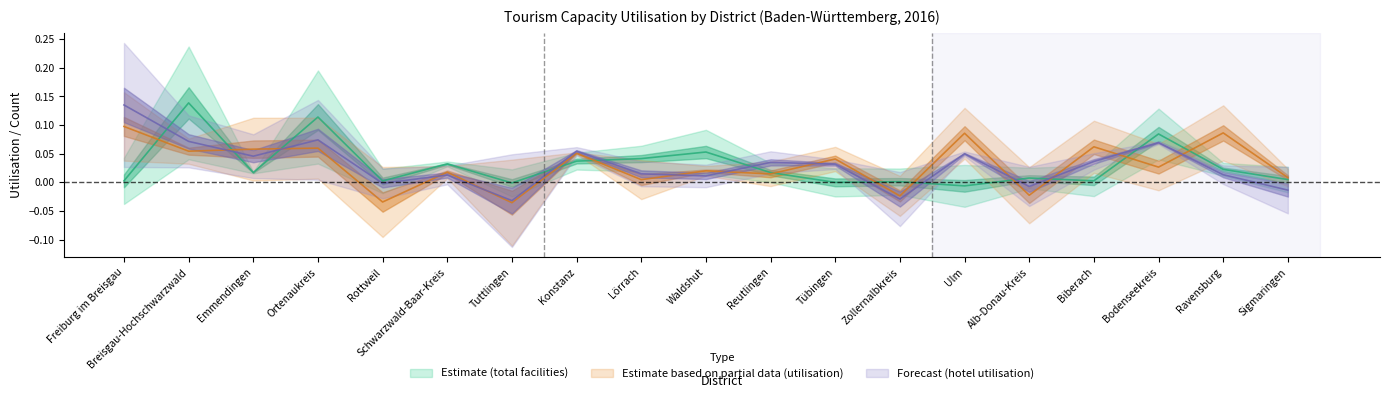

Reading left to right, what are all the values shown in this chart?

Geöffnete Betriebe (total): Freiburg im Breisgau=0.0	Breisgau-Hochschwarzwald=0.1	Emmendingen=0.0	Ortenaukreis=0.1	Rottweil=0.0	Schwarzwald-Baar-Kreis=0.0	Tuttlingen=-0.0	Konstanz=0.0	Lörrach=0.0	Waldshut=0.1	Reutlingen=0.0	Tübingen=-0.0	Zollernalbkreis=0.0	Ulm=-0.0	Alb-Donau-Kreis=0.0	Biberach=0.0	Bodenseekreis=0.1	Ravensburg=0.0	Sigmaringen=0.0
Auslastung Okt 2016 (total): Freiburg im Breisgau=0.1	Breisgau-Hochschwarzwald=0.1	Emmendingen=0.1	Ortenaukreis=0.1	Rottweil=-0.0	Schwarzwald-Baar-Kreis=0.0	Tuttlingen=-0.0	Konstanz=0.1	Lörrach=0.0	Waldshut=0.0	Reutlingen=0.0	Tübingen=0.0	Zollernalbkreis=-0.0	Ulm=0.1	Alb-Donau-Kreis=-0.0	Biberach=0.1	Bodenseekreis=0.0	Ravensburg=0.1	Sigmaringen=0.0
Auslastung Okt 2016 (Hotel): Freiburg im Breisgau=0.1	Breisgau-Hochschwarzwald=0.1	Emmendingen=0.0	Ortenaukreis=0.1	Rottweil=-0.0	Schwarzwald-Baar-Kreis=0.0	Tuttlingen=-0.0	Konstanz=0.1	Lörrach=0.0	Waldshut=0.0	Reutlingen=0.0	Tübingen=0.0	Zollernalbkreis=-0.0	Ulm=0.0	Alb-Donau-Kreis=-0.0	Biberach=0.0	Bodenseekreis=0.1	Ravensburg=0.0	Sigmaringen=-0.0